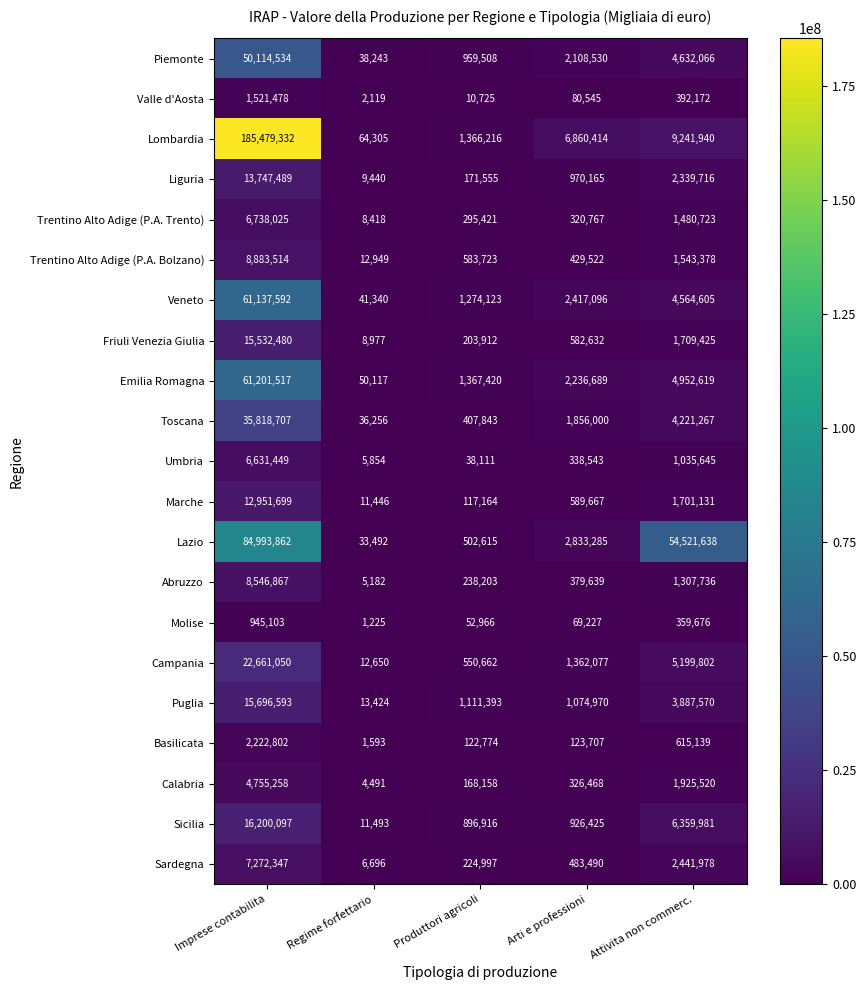

True or false: Marche has a value of 20967200 at Imprese contabilita.

False